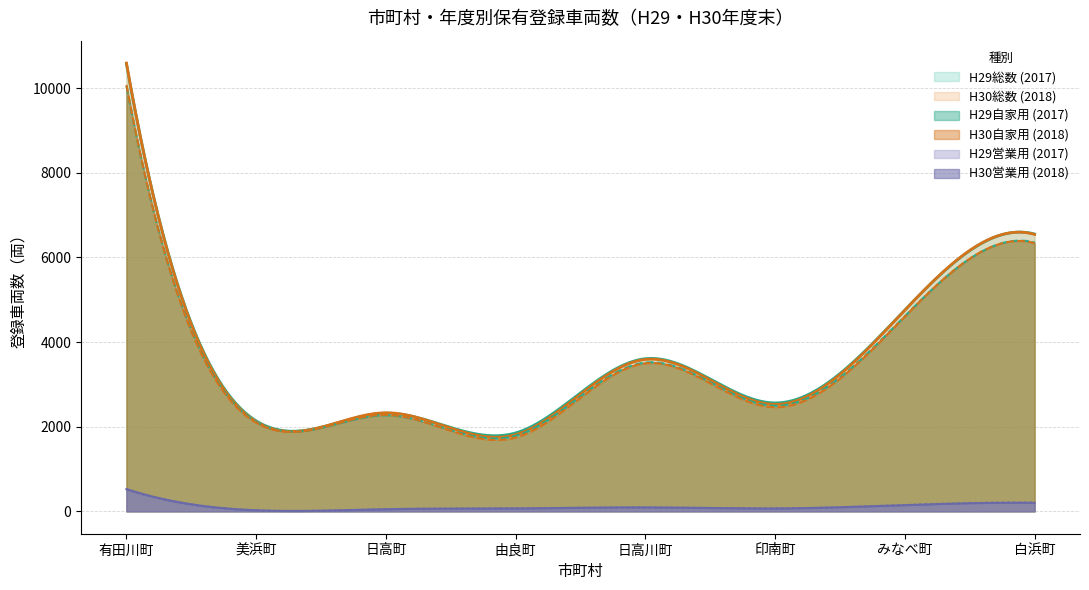

What position from the left is 有田川町?

1